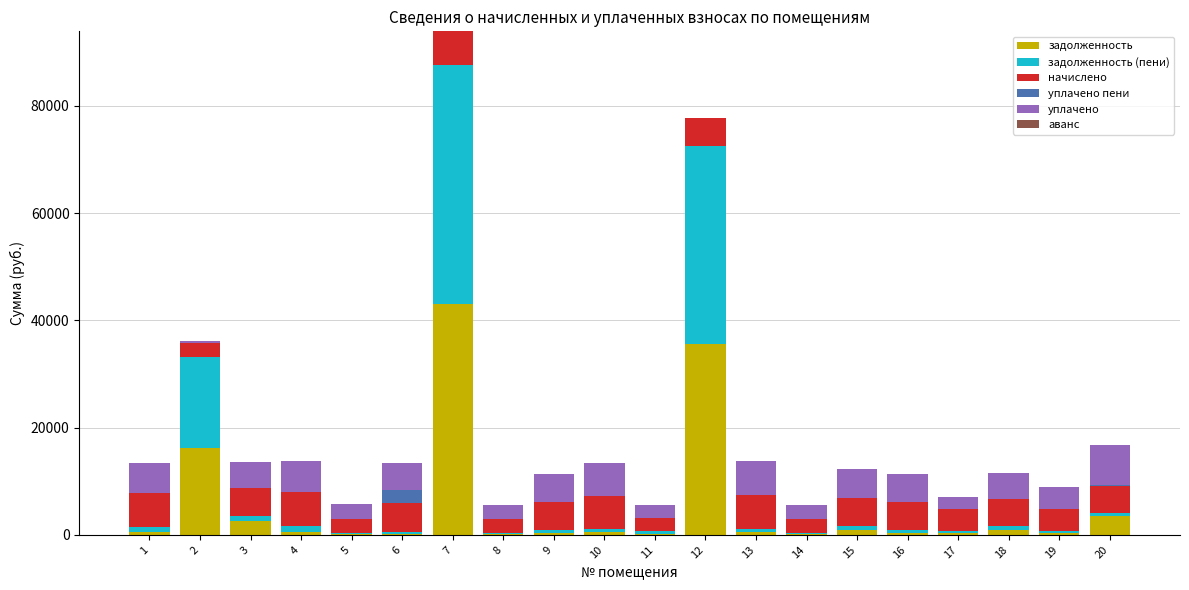

At which category is the sum across all series the highest?

7